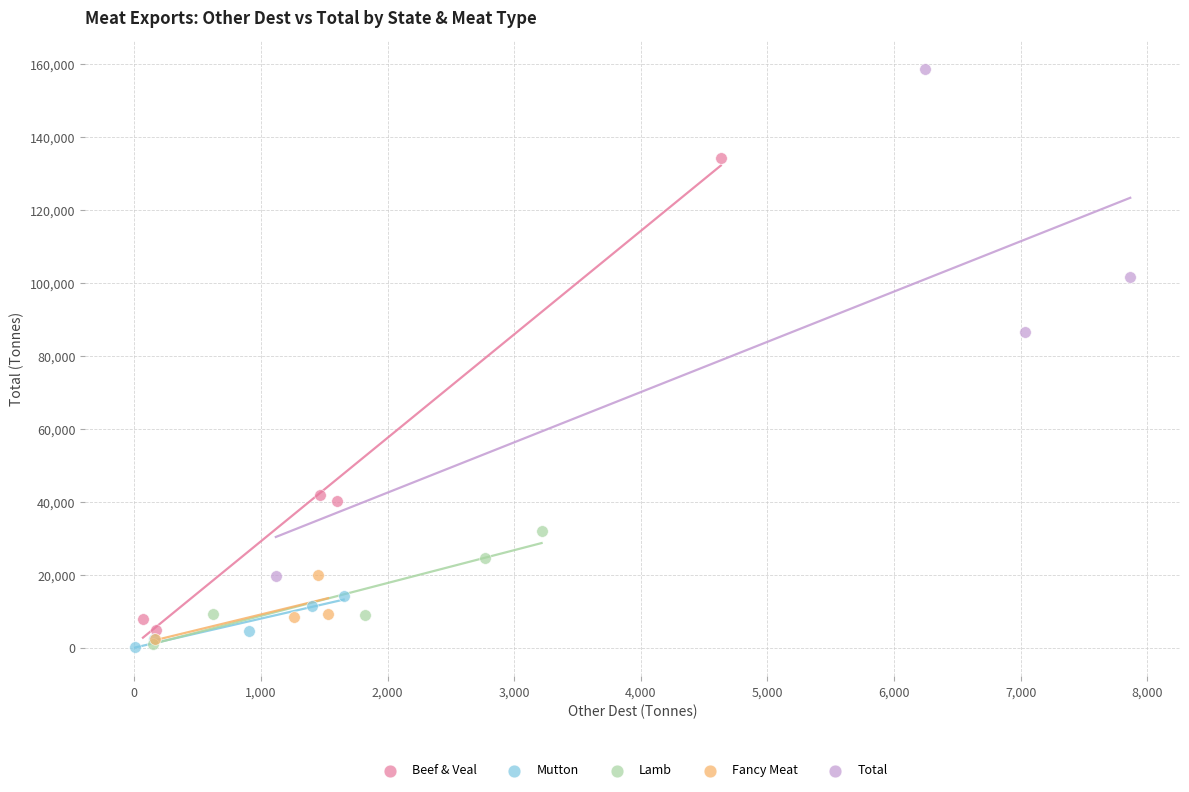

Which series has the widest spread of Y values?

Total